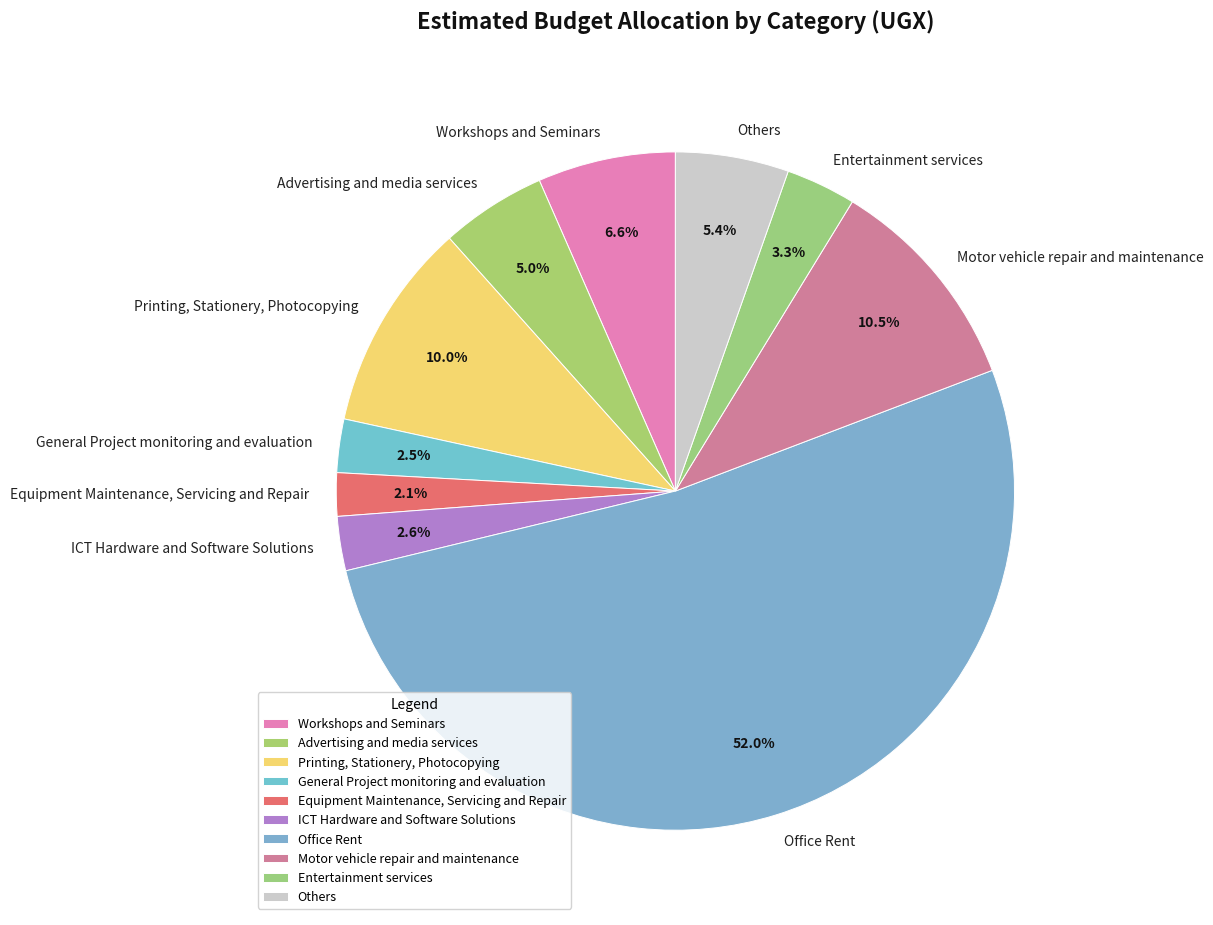

How many segments does this pie chart have?

10